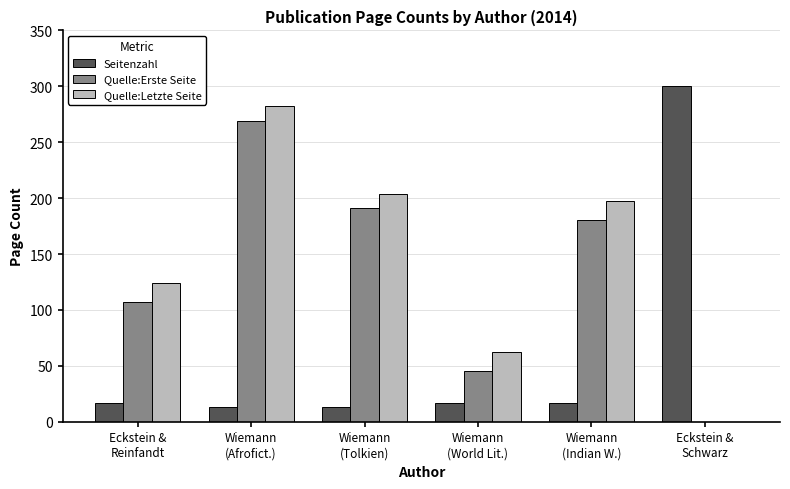

What is the sum of all Quelle:Letzte Seite values?

869